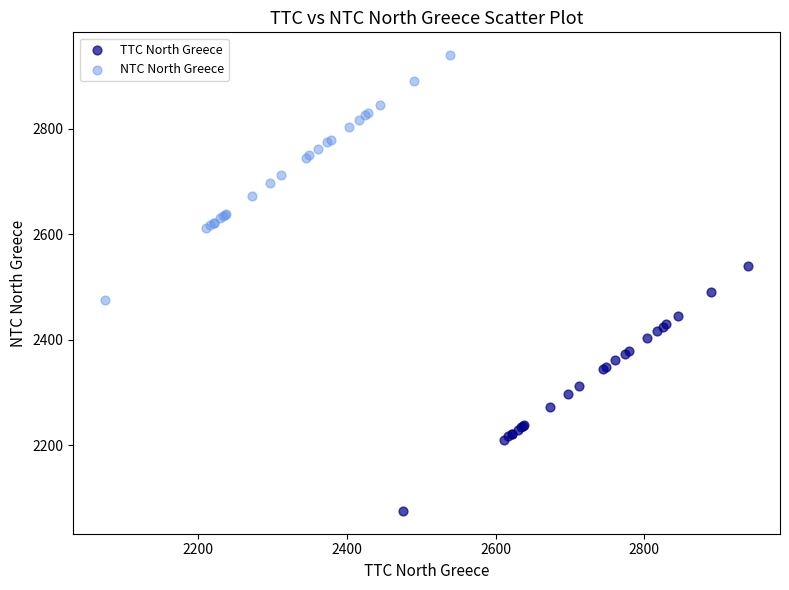

Which series reaches the minimum Y coordinate?

TTC North Greece